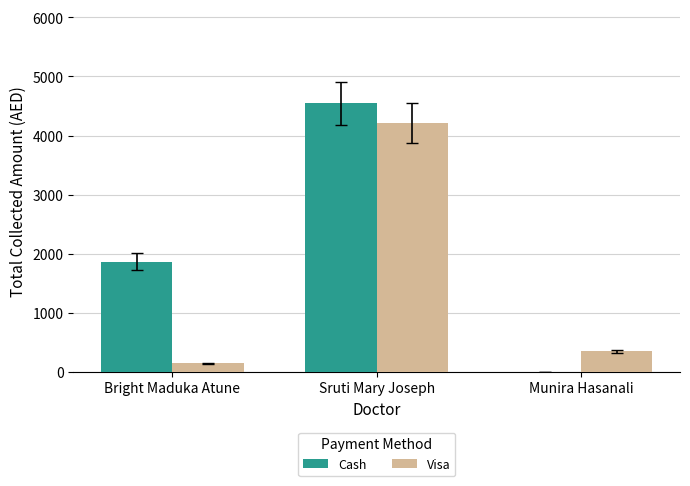

What are all the series names shown in the legend?

Cash, Visa